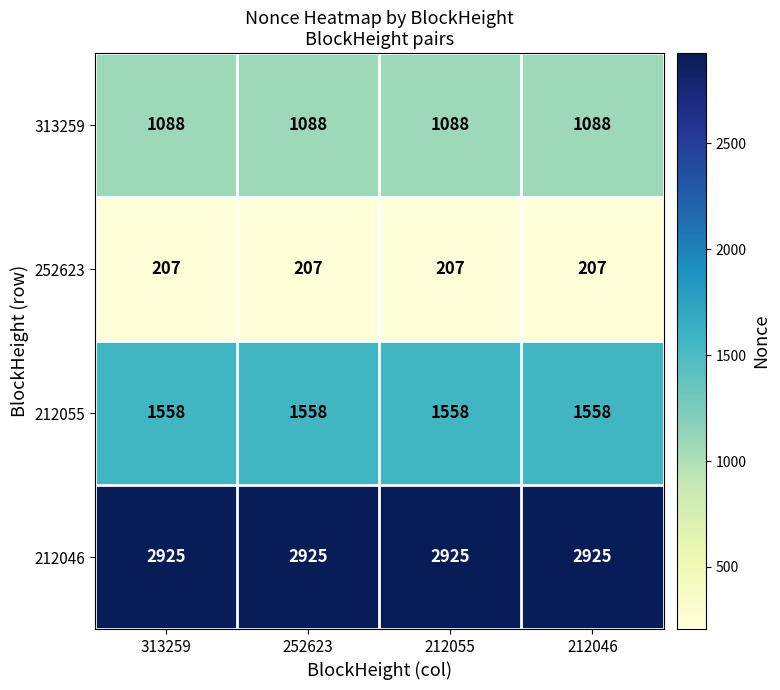

What is the difference between the highest and lowest values at 212046?

2718